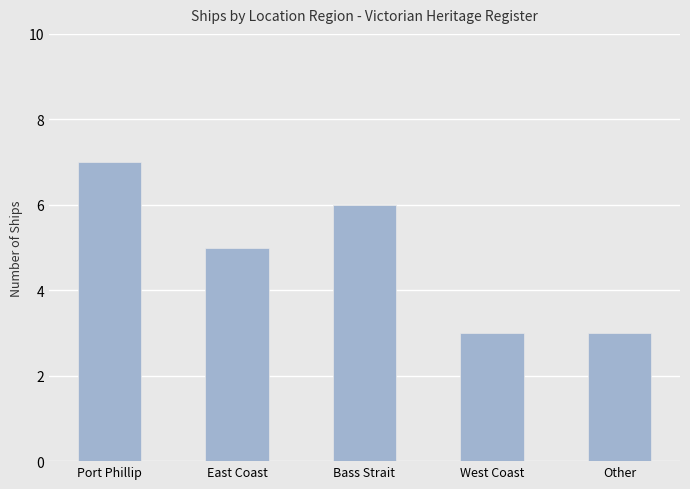

The chart shows a value of 5 at Port Phillip. True or false?

False